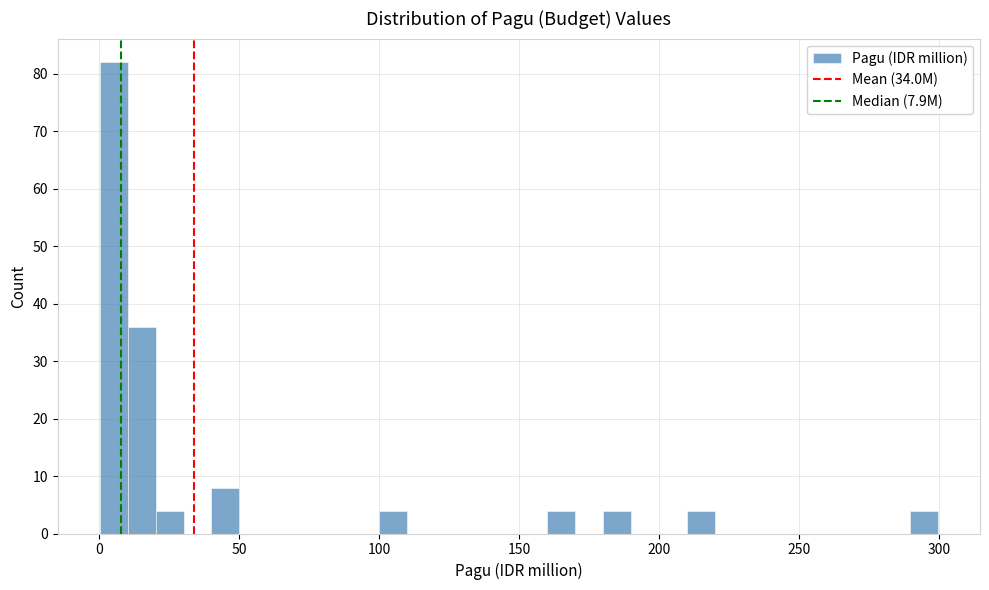

Read against the x-axis, roughly where is the centre of the tallest bar?

5